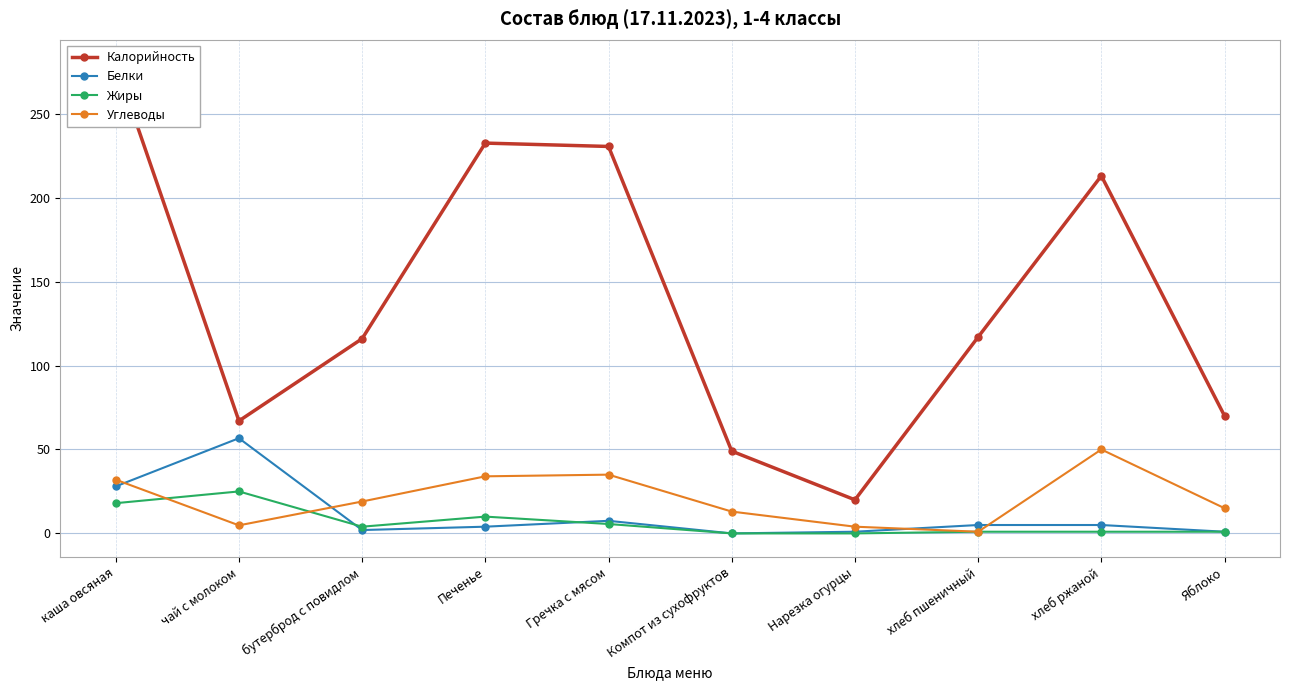

At which label does Жиры first exceed 4?

каша овсяная